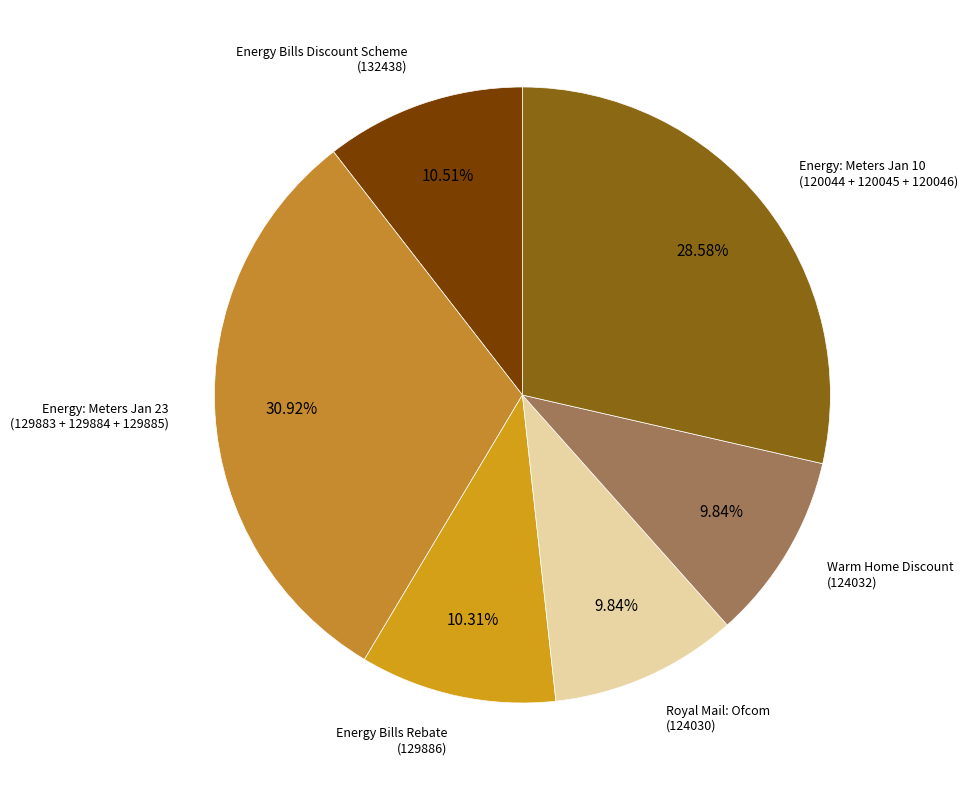

Count the number of slices in the pie.

6